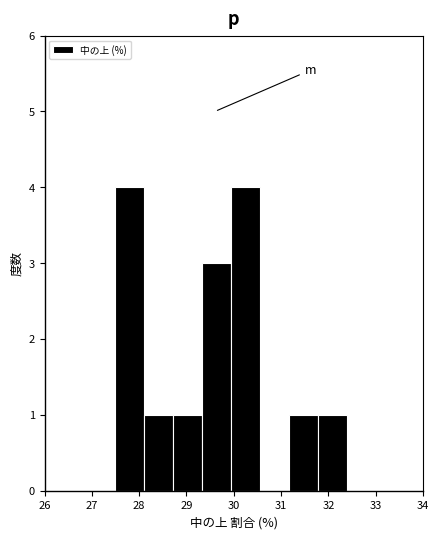

What is the height of the bar covering 29.3 to 30.0 on the x-axis? Neither the bar edges nor the heights are printed on the chart, so give them approximately, as read against the axes.

3